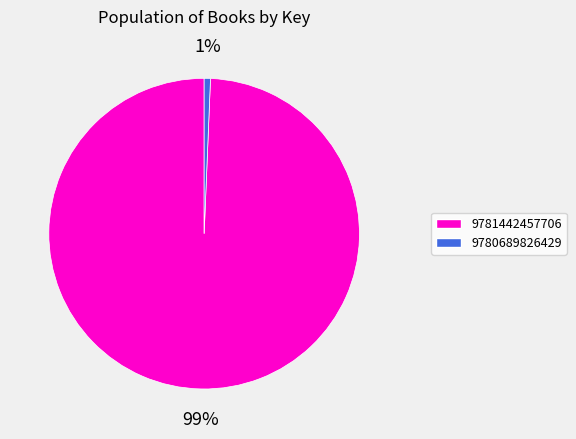

What percentage is the 9781442457706 slice, to the nearest percent?

99%